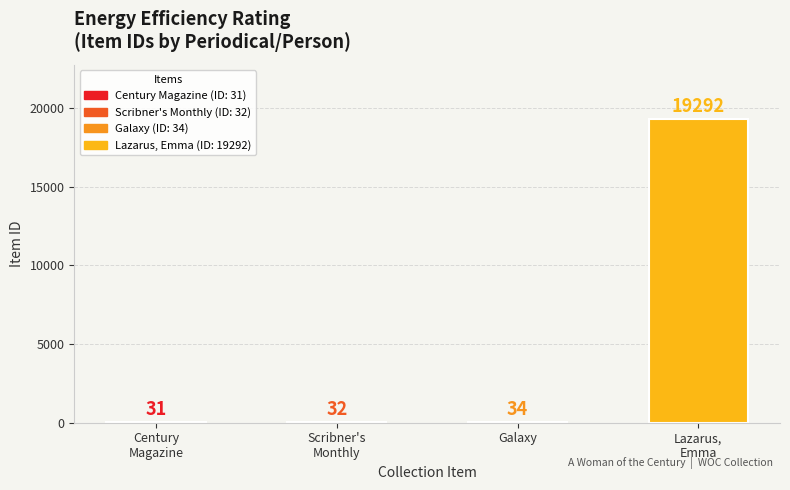

Reading left to right, list all the values displayed in this chart.

Century
Magazine=31	Scribner's
Monthly=32	Galaxy=34	Lazarus,
Emma=19292